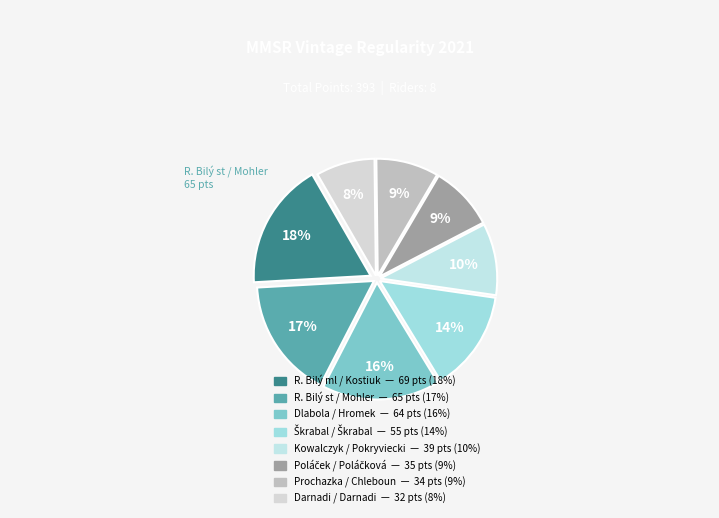

How many slices are in this pie chart?

8